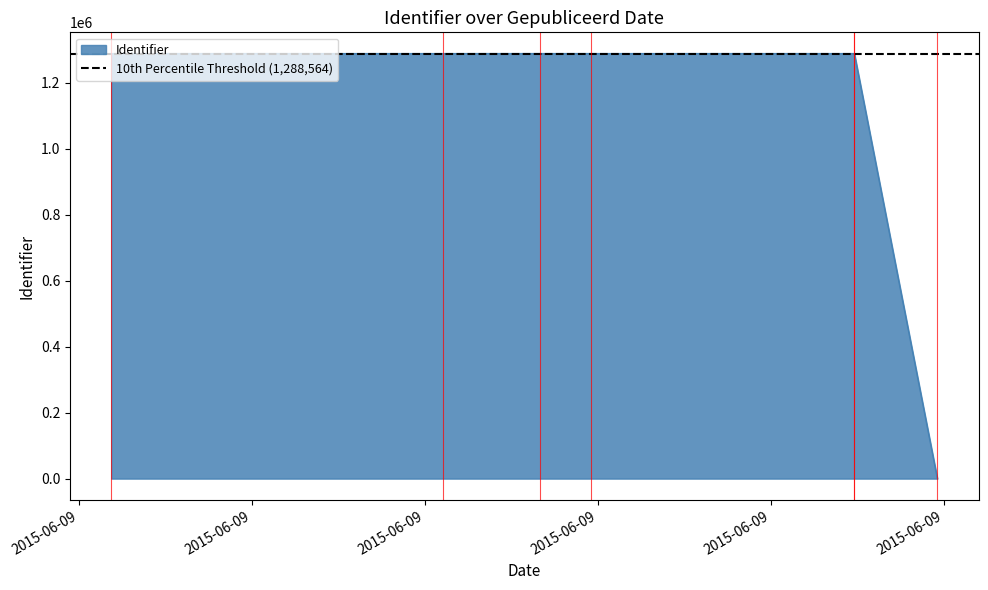

How many lines are shown in the chart?

1